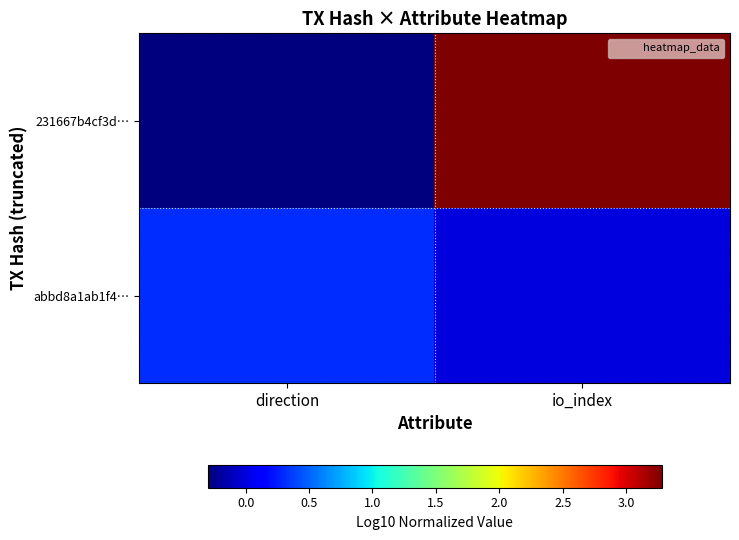

Rank the series at io_index from lowest to highest value.

abbd8a1ab1f4…, 231667b4cf3d…